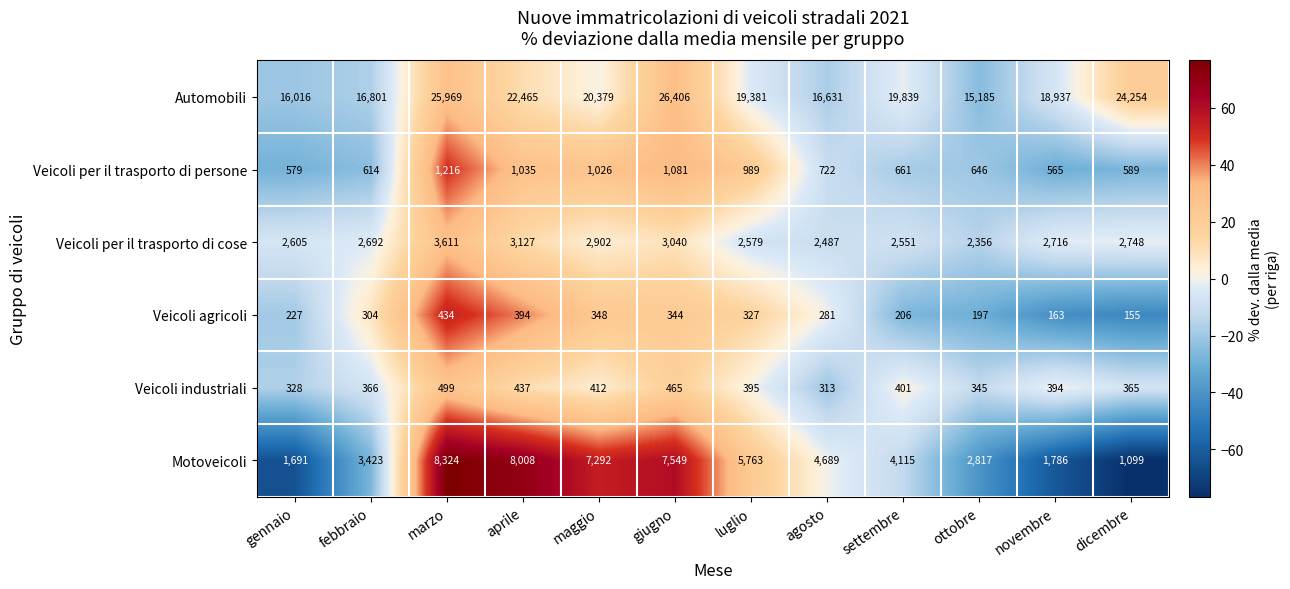

Which series has the widest spread of values?

Automobili